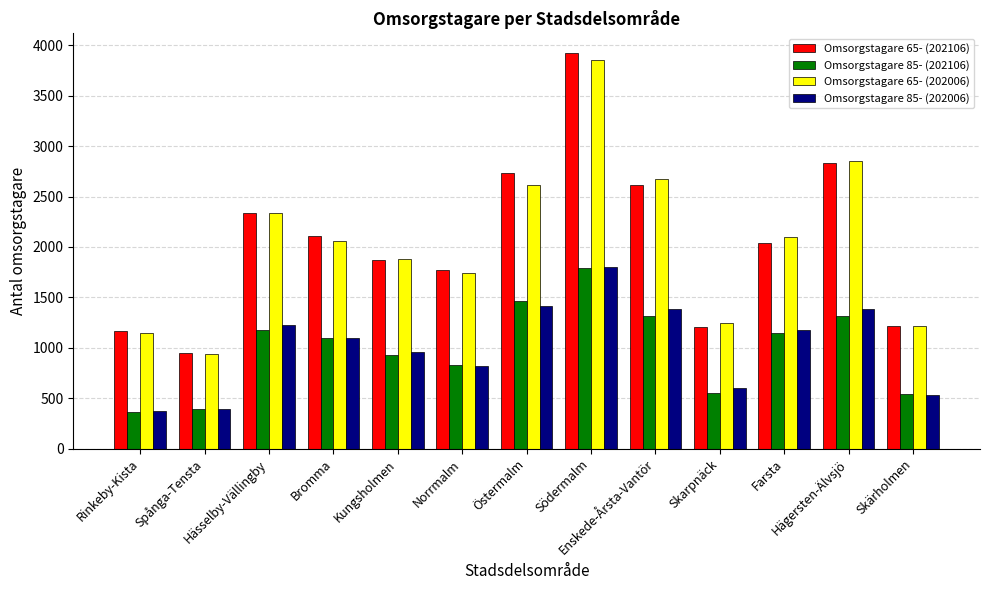

Between Rinkeby-Kista and Östermalm, which series saw the biggest shift?

Omsorgstagare 65- (202106)